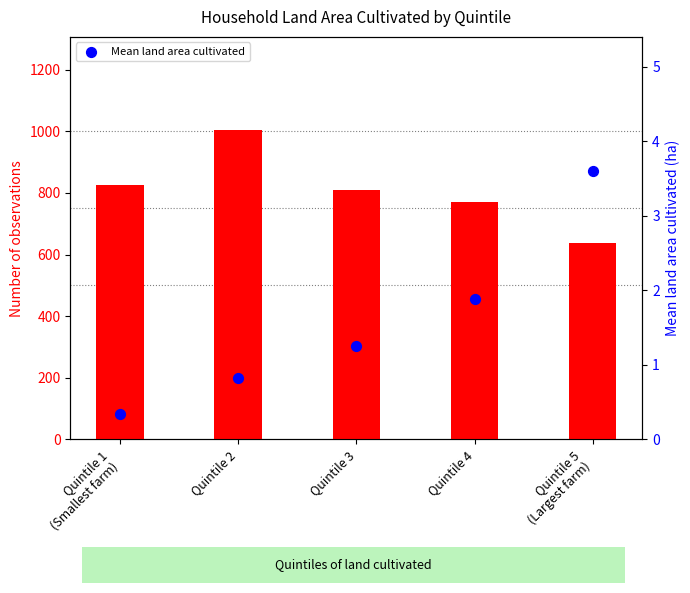

Is the value of Number of observations at Quintile 2 greater than the value of Mean land area cultivated at Quintile 3?

Yes